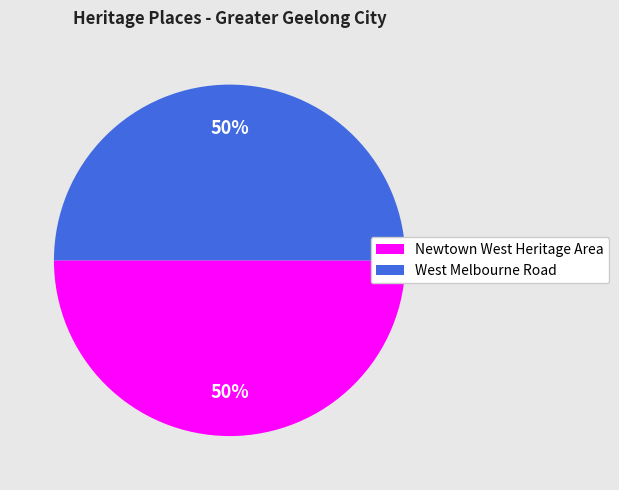

To the nearest percent, what percentage of the pie is West Melbourne Road?

50%